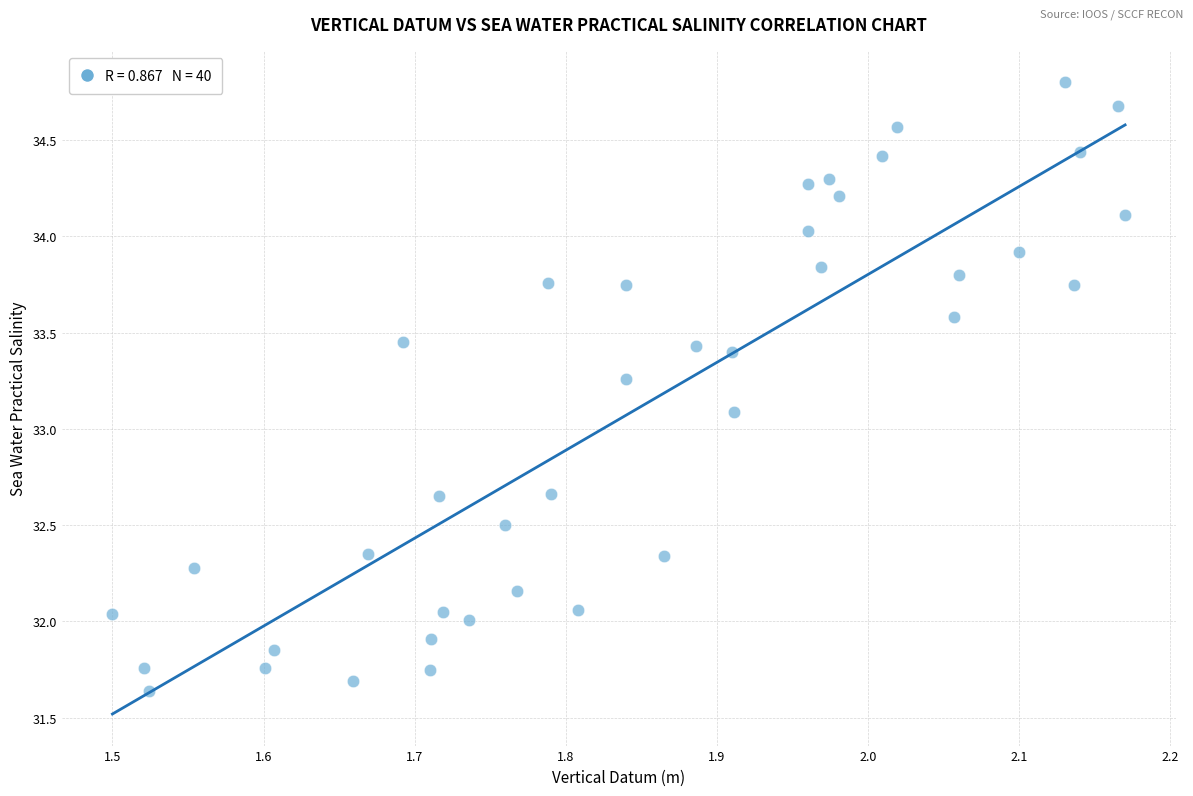

What Y value in the scatter plot is closest to 33?

33.1